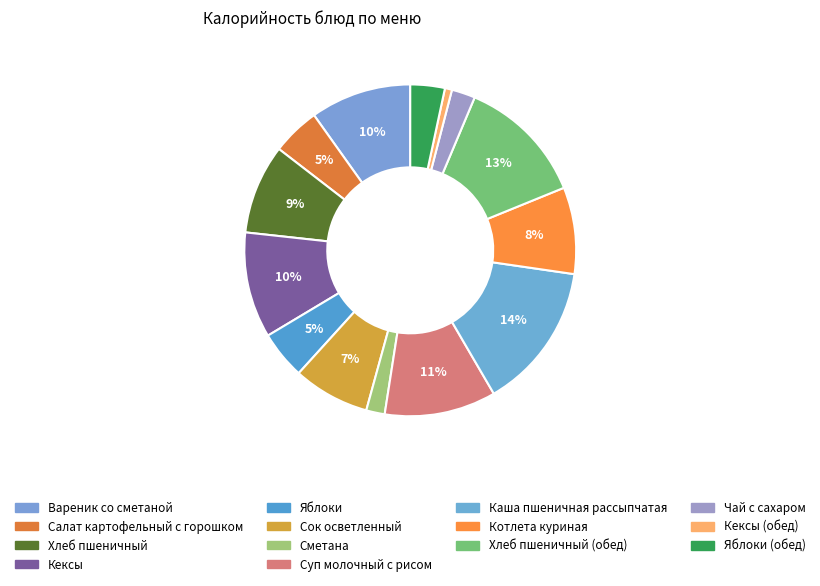

How many slices are in this pie chart?

14